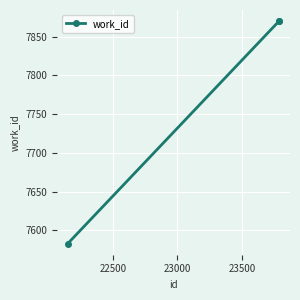

What is the value of the 3rd point from the left?

7870